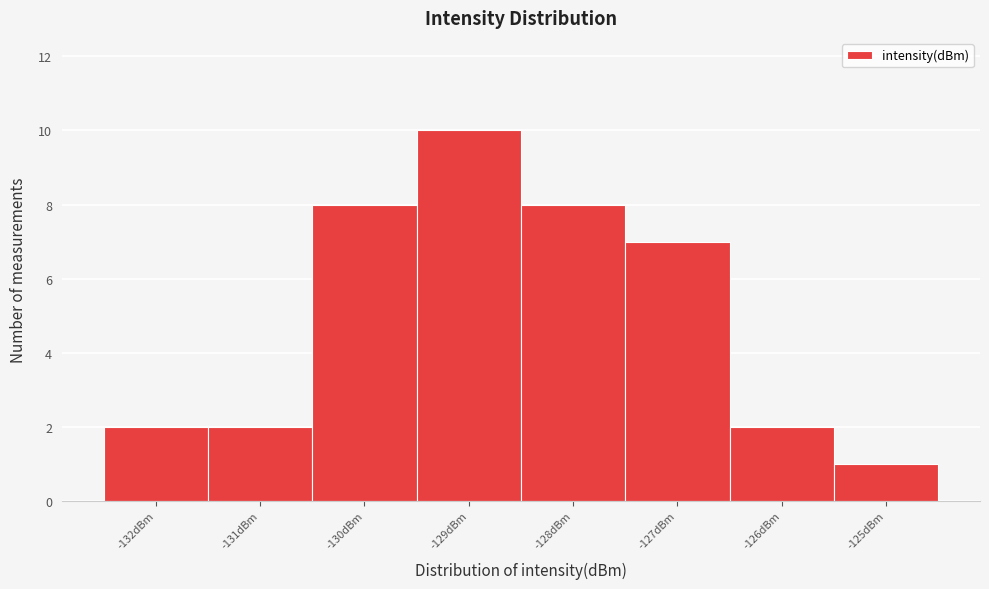

What is the height of the bar covering -130.5 to -129.5 on the x-axis? The values are not printed on the chart, so give them approximately, as read against the axis.

8